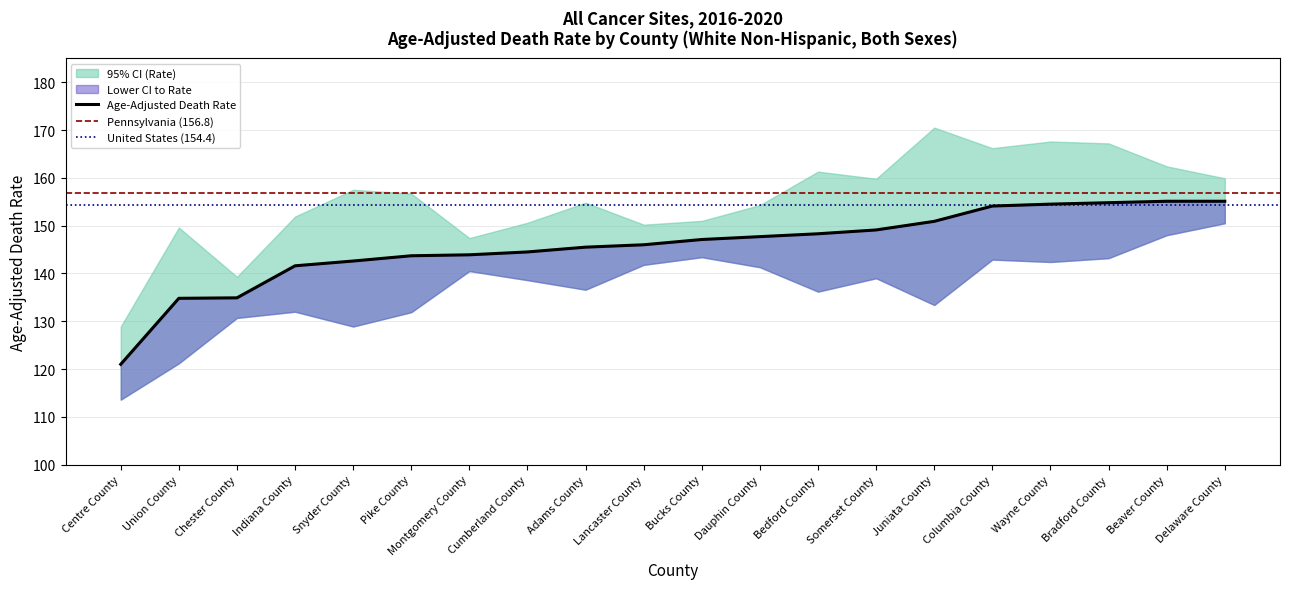

True or false: Age-Adjusted Death Rate has more than 0 interior local peaks.

False